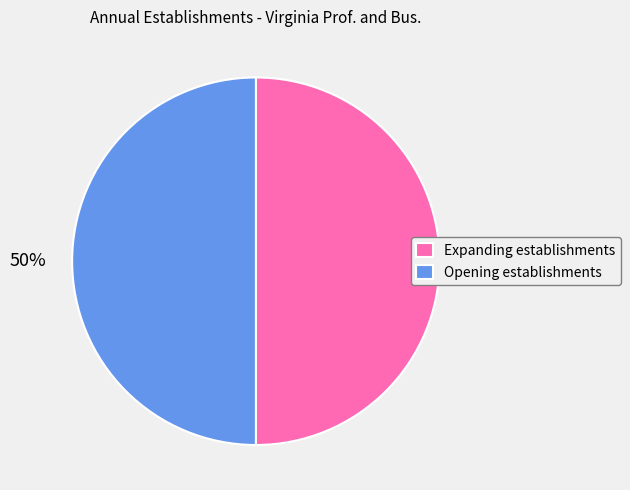

What percentage is the Expanding establishments slice, to the nearest percent?

50%